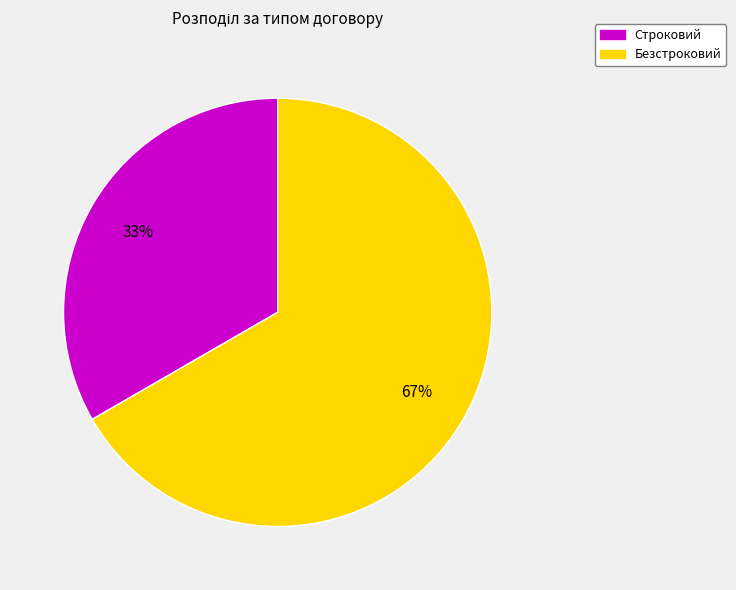

To the nearest percent, what is the average slice percentage?

50%